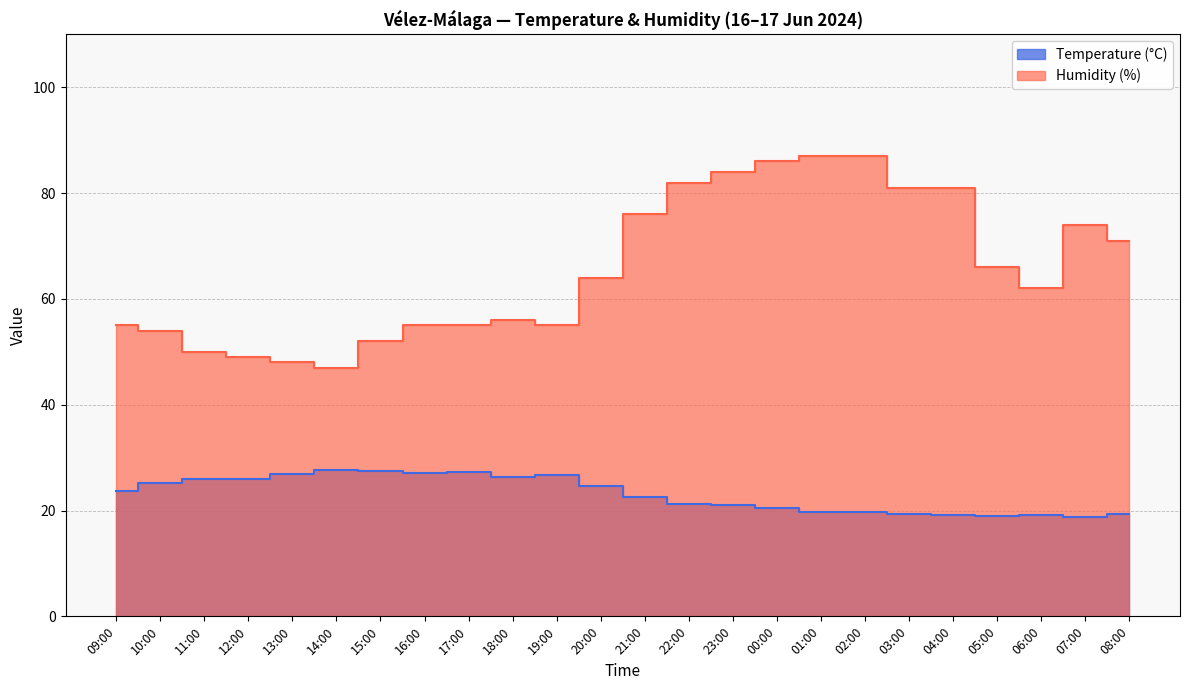

Reading left to right, extract all data points from this chart.

Temperature (°C): 09:00=23.7	10:00=25.3	11:00=26.0	12:00=25.9	13:00=26.9	14:00=27.7	15:00=27.5	16:00=27.1	17:00=27.2	18:00=26.4	19:00=26.7	20:00=24.6	21:00=22.5	22:00=21.3	23:00=21.0	00:00=20.4	01:00=19.8	02:00=19.8	03:00=19.4	04:00=19.2	05:00=19.0	06:00=19.2	07:00=18.7	08:00=19.4
Humidity (%): 09:00=55.0	10:00=54.0	11:00=50.0	12:00=49.0	13:00=48.0	14:00=47.0	15:00=52.0	16:00=55.0	17:00=55.0	18:00=56.0	19:00=55.0	20:00=64.0	21:00=76.0	22:00=82.0	23:00=84.0	00:00=86.0	01:00=87.0	02:00=87.0	03:00=81.0	04:00=81.0	05:00=66.0	06:00=62.0	07:00=74.0	08:00=71.0